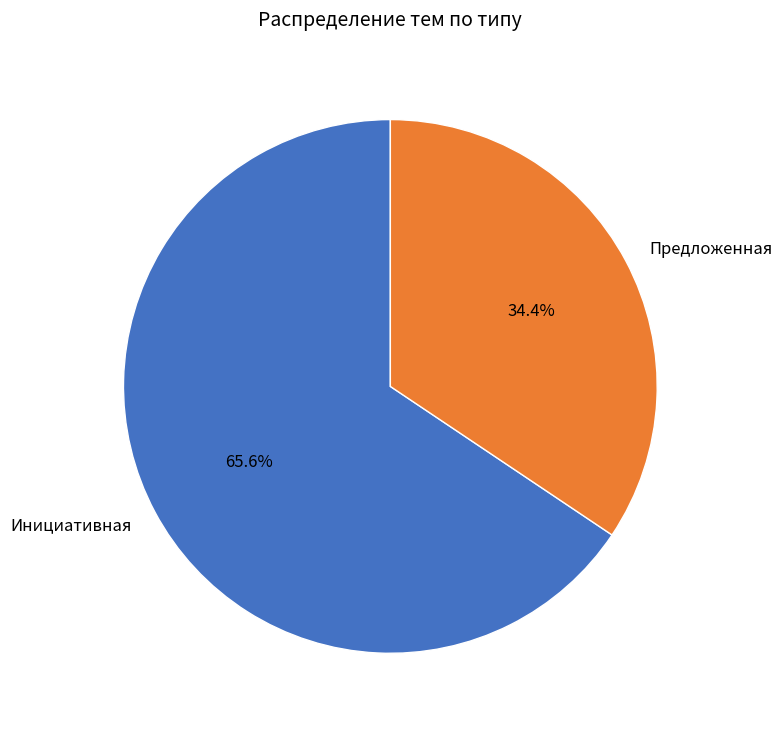

Which category has the smallest portion of the pie?

Предложенная